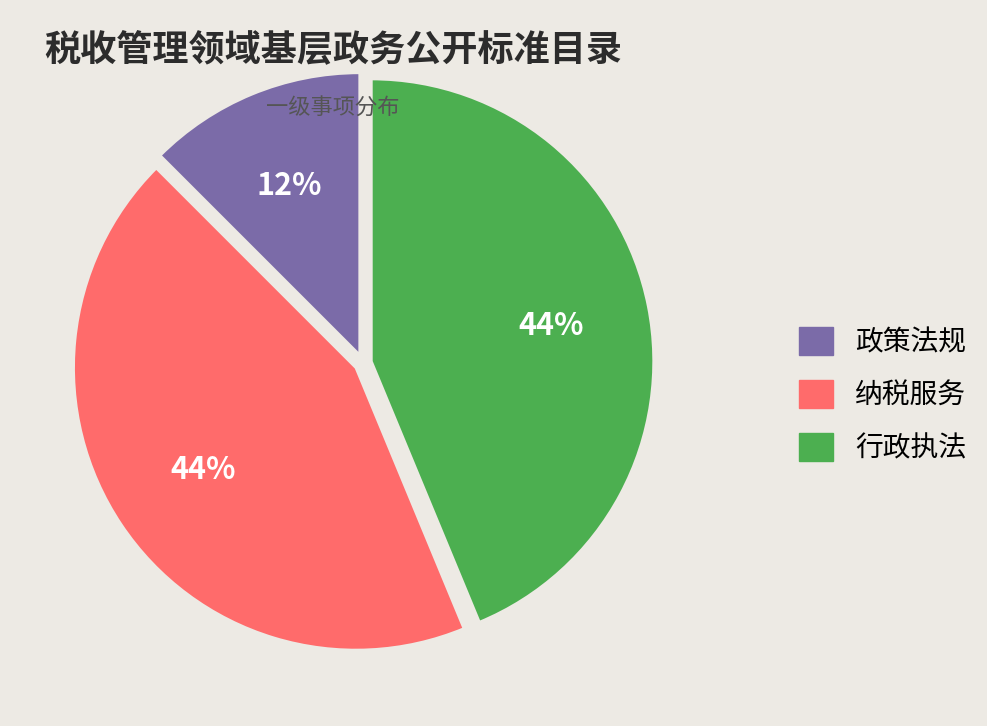

Is the sum of 行政执法 and 政策法规 greater than half?

Yes